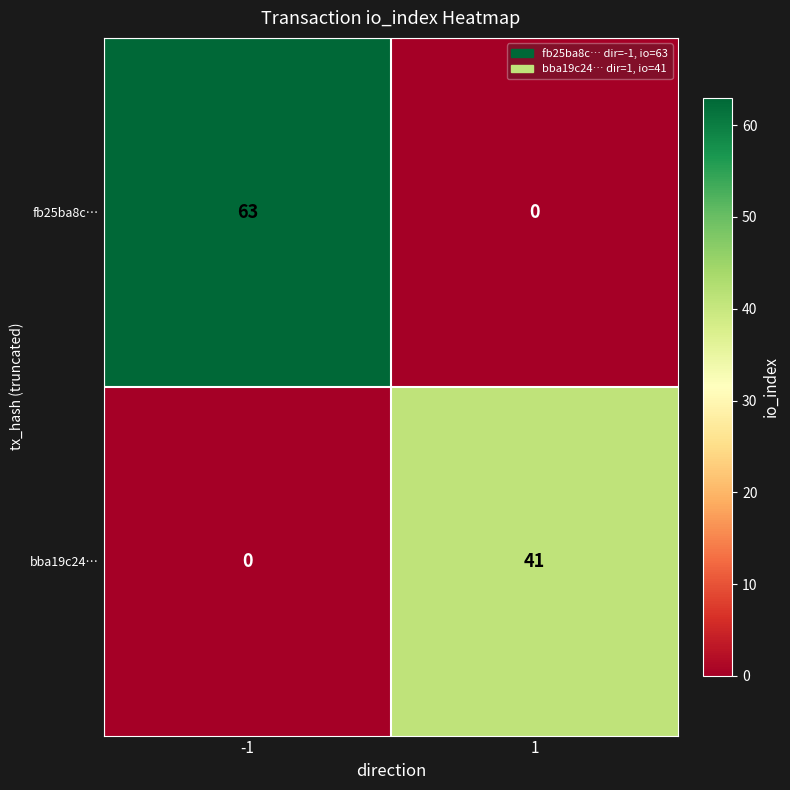

Which series has the largest total across all categories?

fb25ba8c…